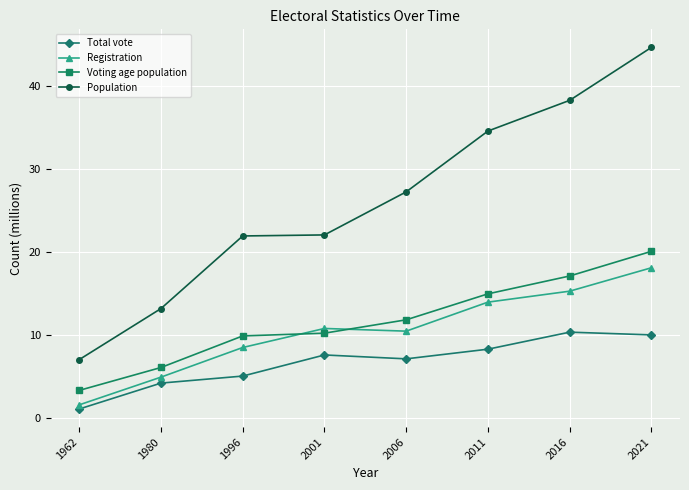

What are all the series names shown in the legend?

Total vote, Registration, Voting age population, Population